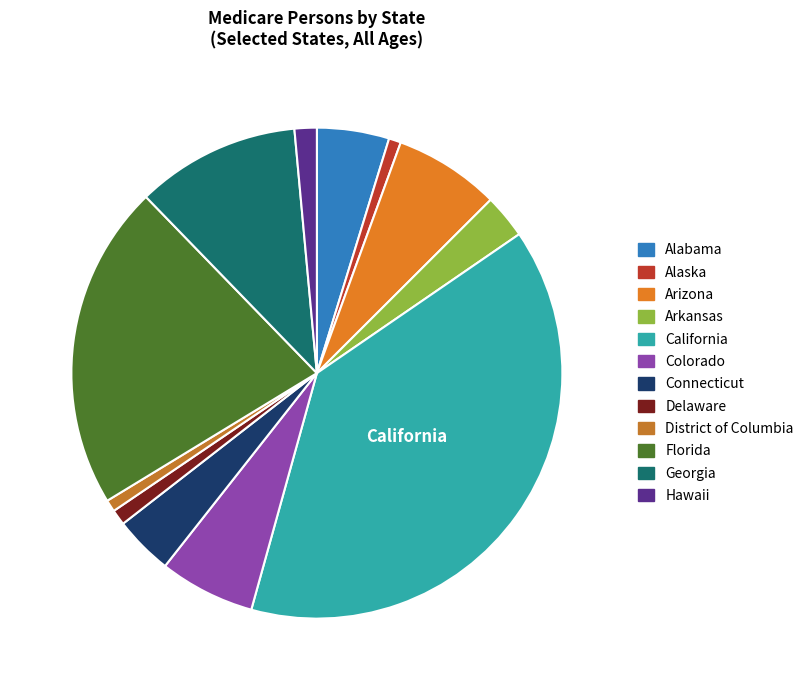

How many segments does this pie chart have?

12